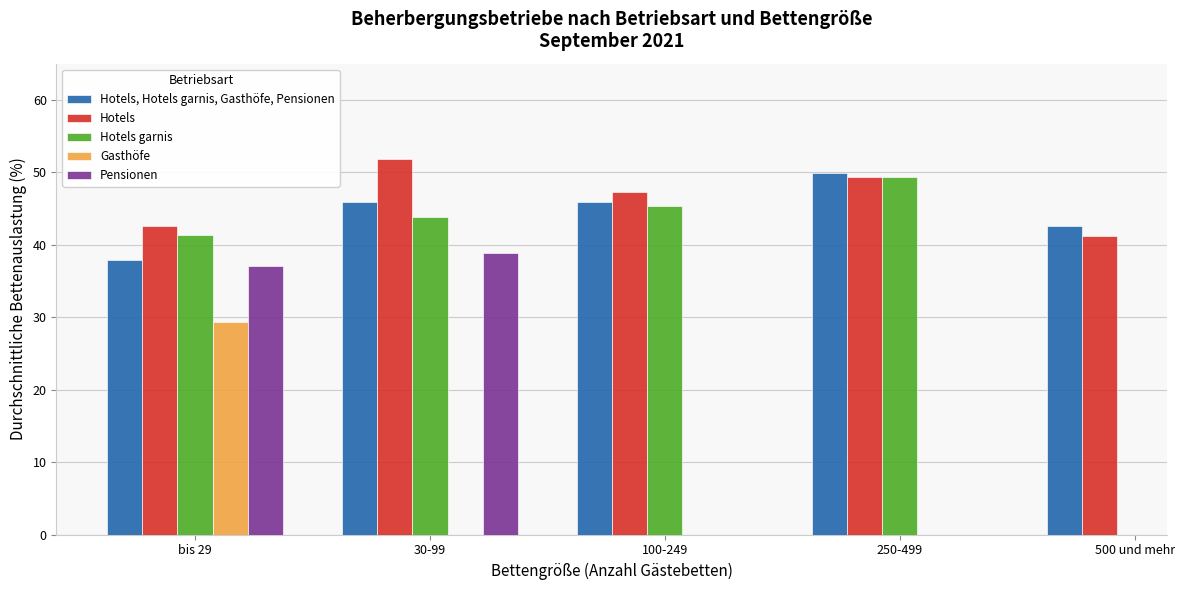

Is the value of Hotels garnis at 250-499 greater than the value of Gasthöfe at 500 und mehr?

No